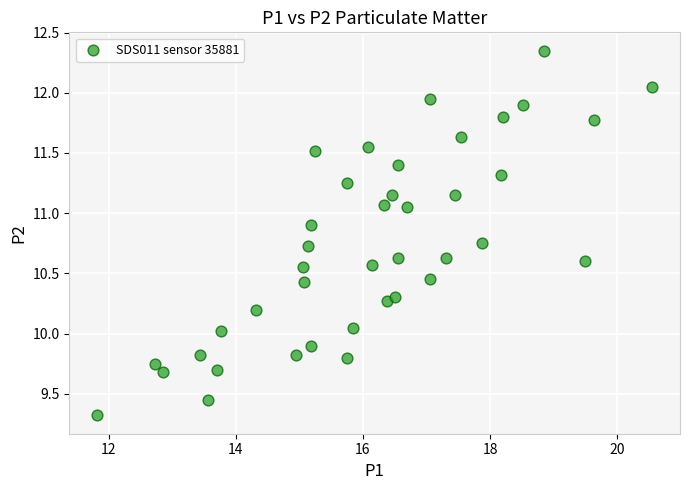

What is the range of Y values (max minus min)?

3.0